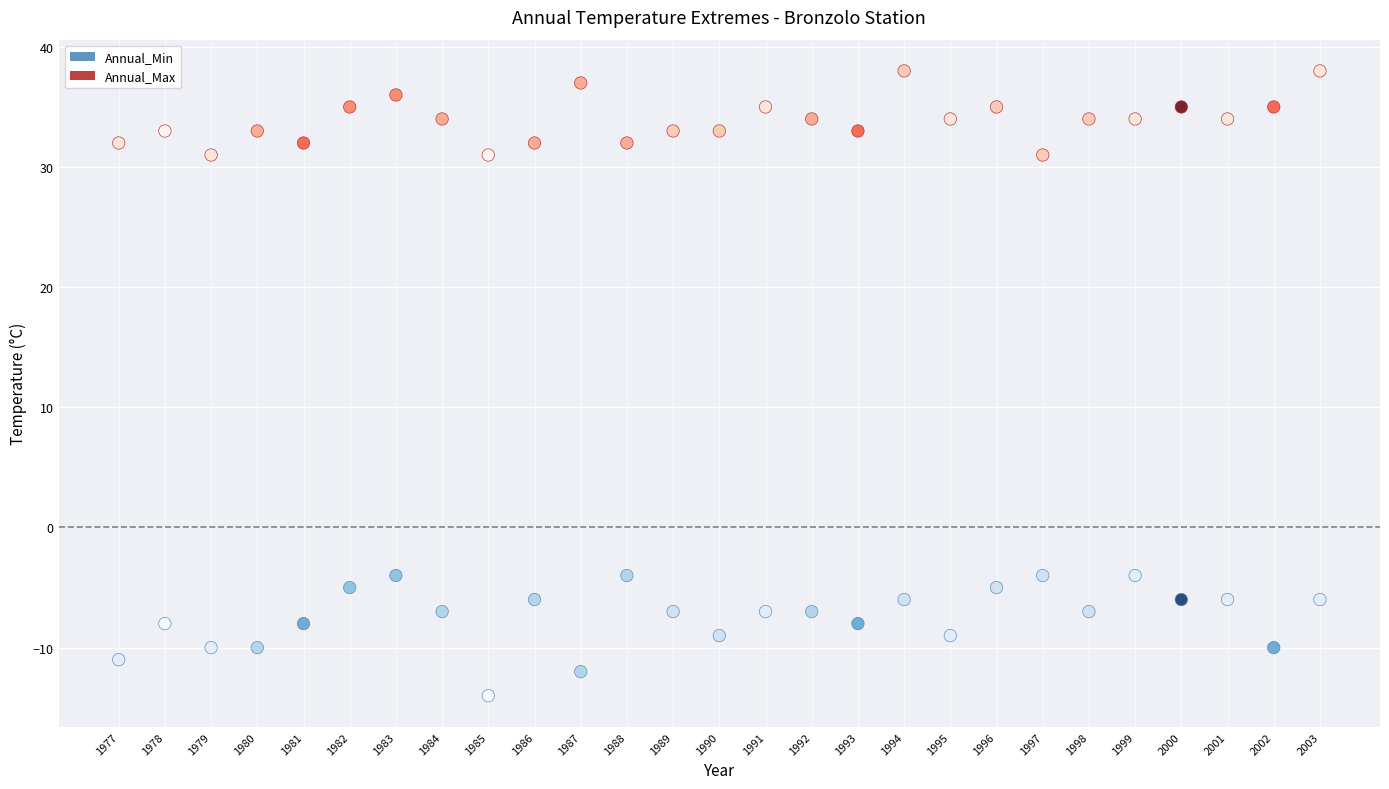

What are all the series names shown in the legend?

Annual_Min, Annual_Max